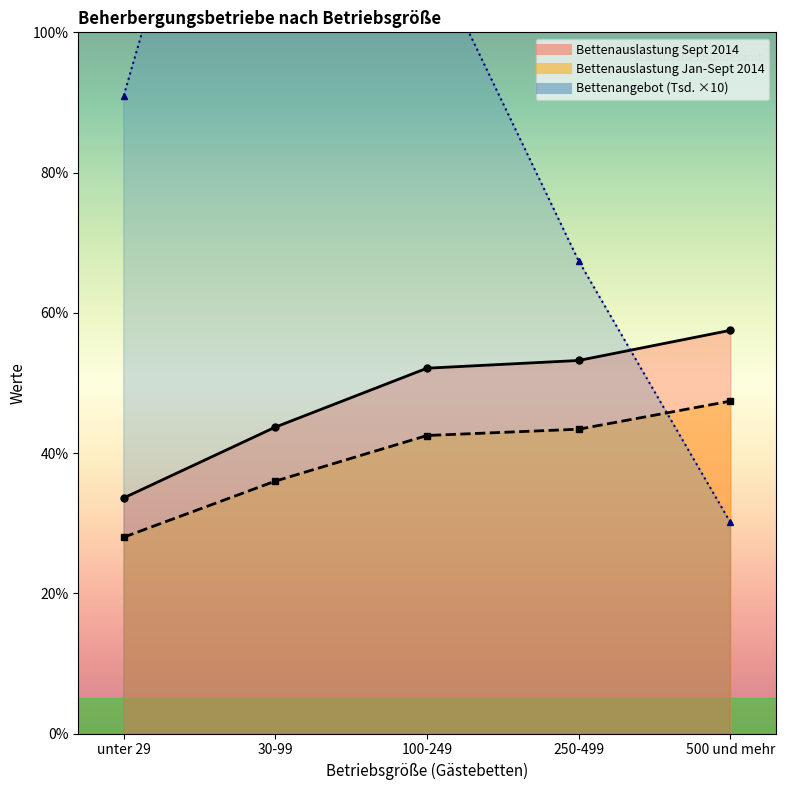

The value of Durchschnittliche Bettenauslastung Jan-Sept at unter 29 is 8.2. True or false?

False